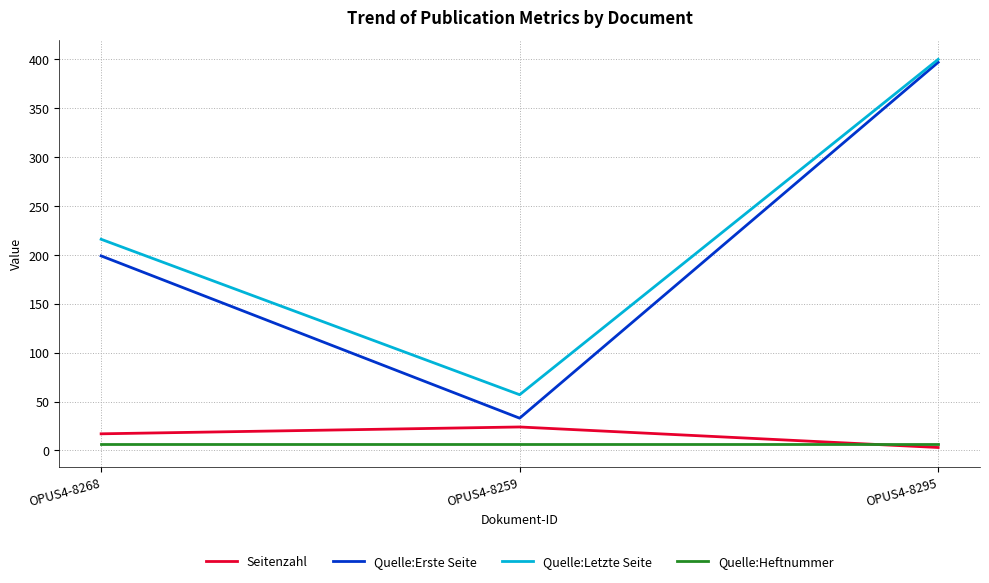

True or false: Quelle:Letzte Seite has a value of 264 at OPUS4-8295.

False